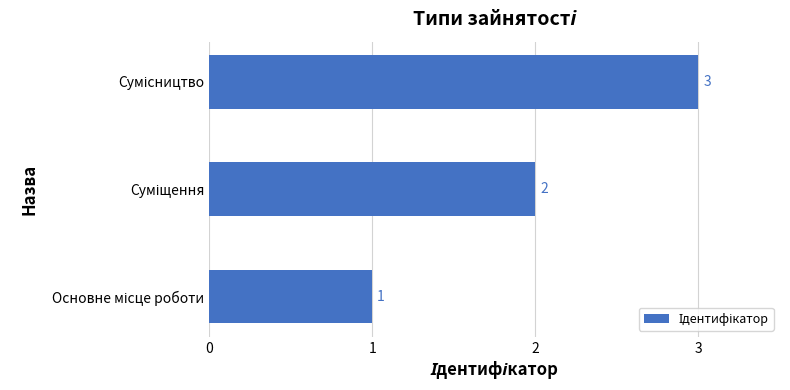

What is the sum of all values?

6